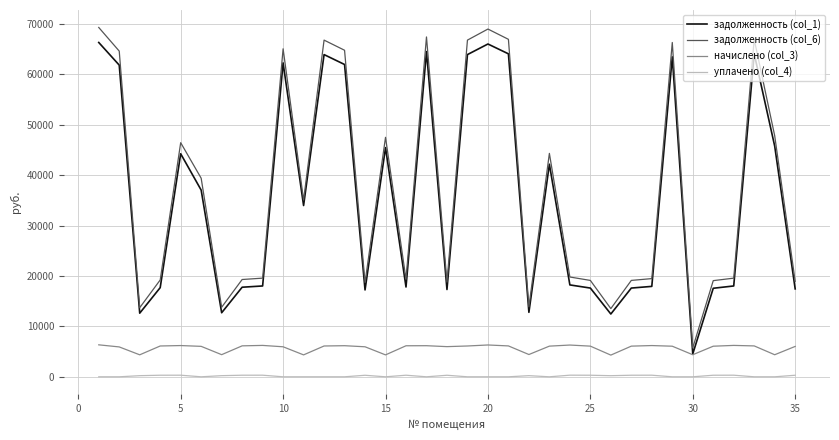

Does the chart have visible grid lines?

Yes